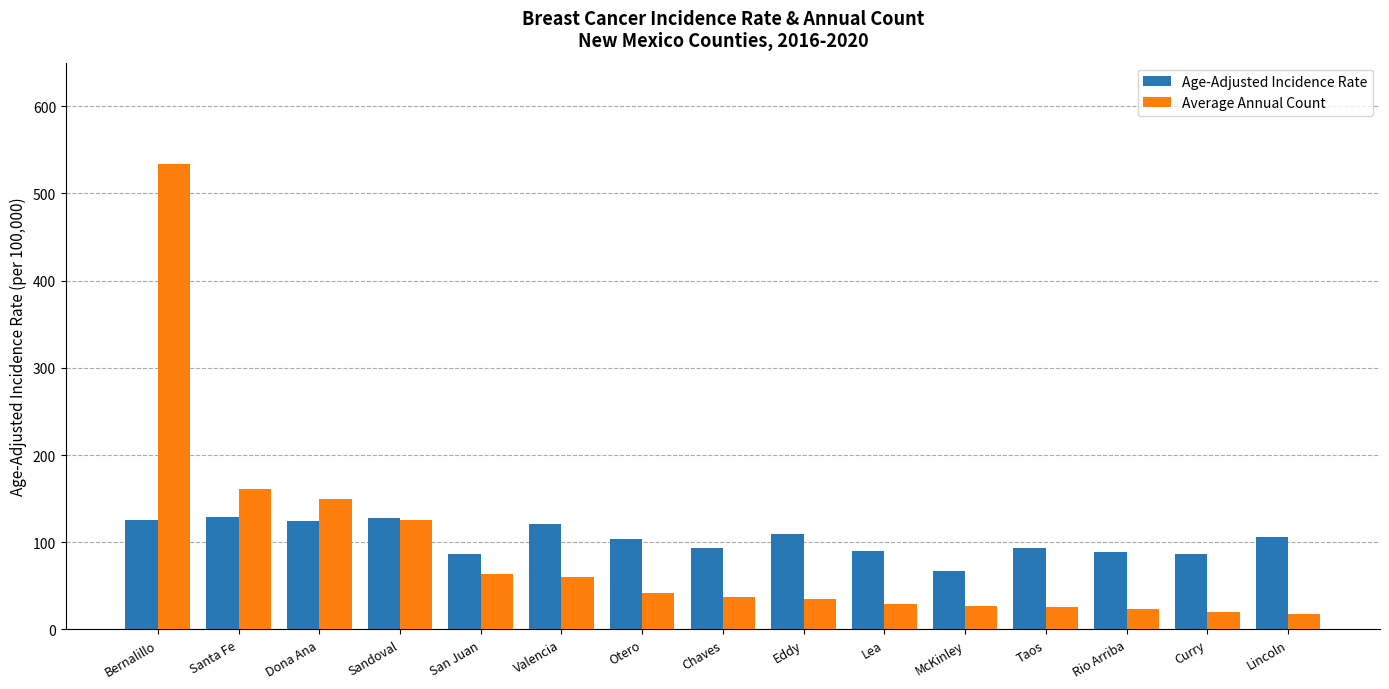

At which label does Age-Adjusted Incidence Rate reach its minimum?

McKinley